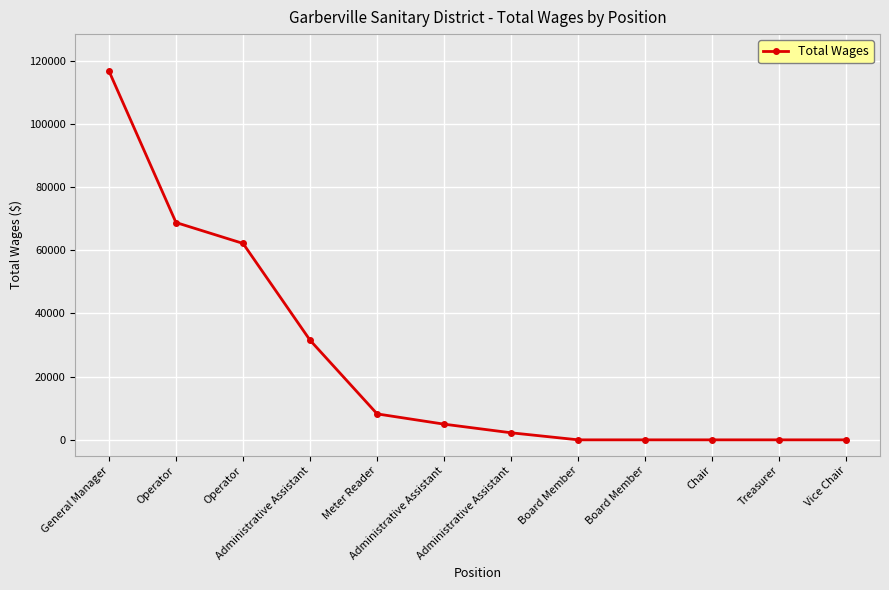

How many lines are shown in the chart?

1